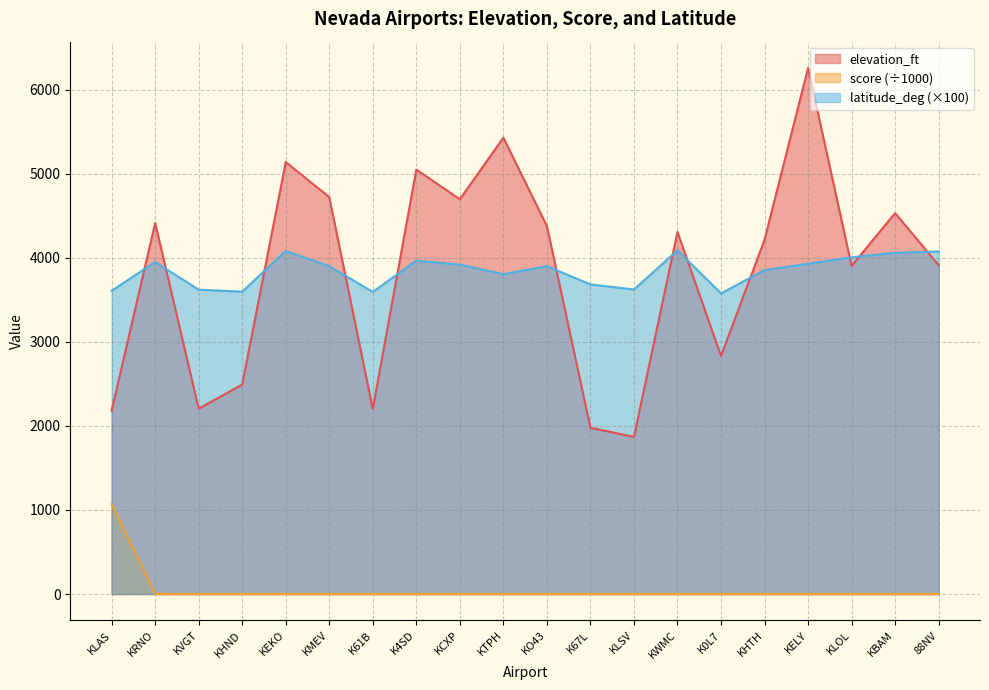

Does the chart have visible grid lines?

Yes